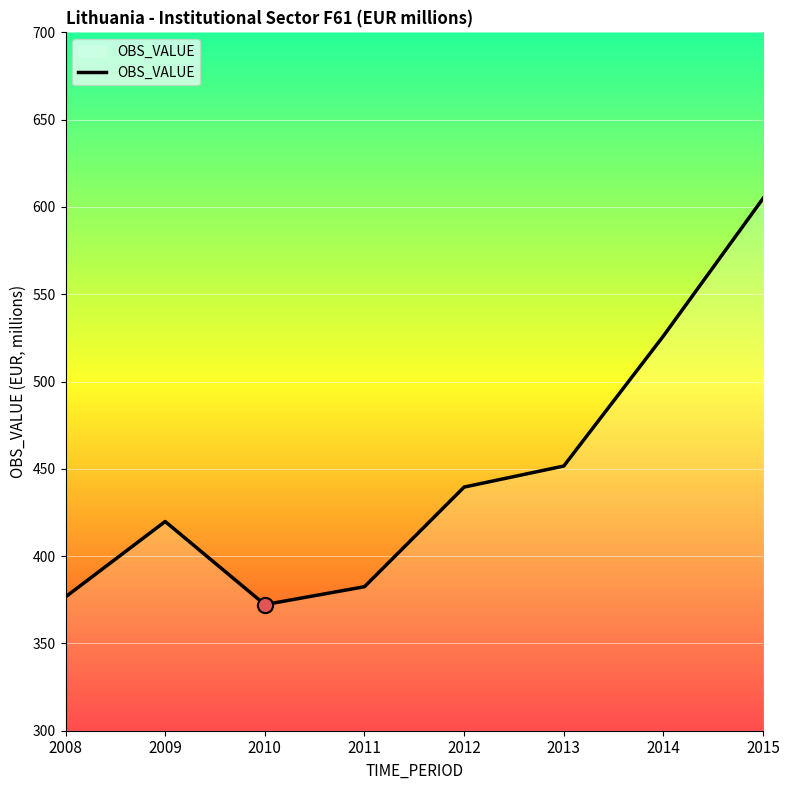

Approximately how many times larger is the value at 2008 compared to 2009?

0.9